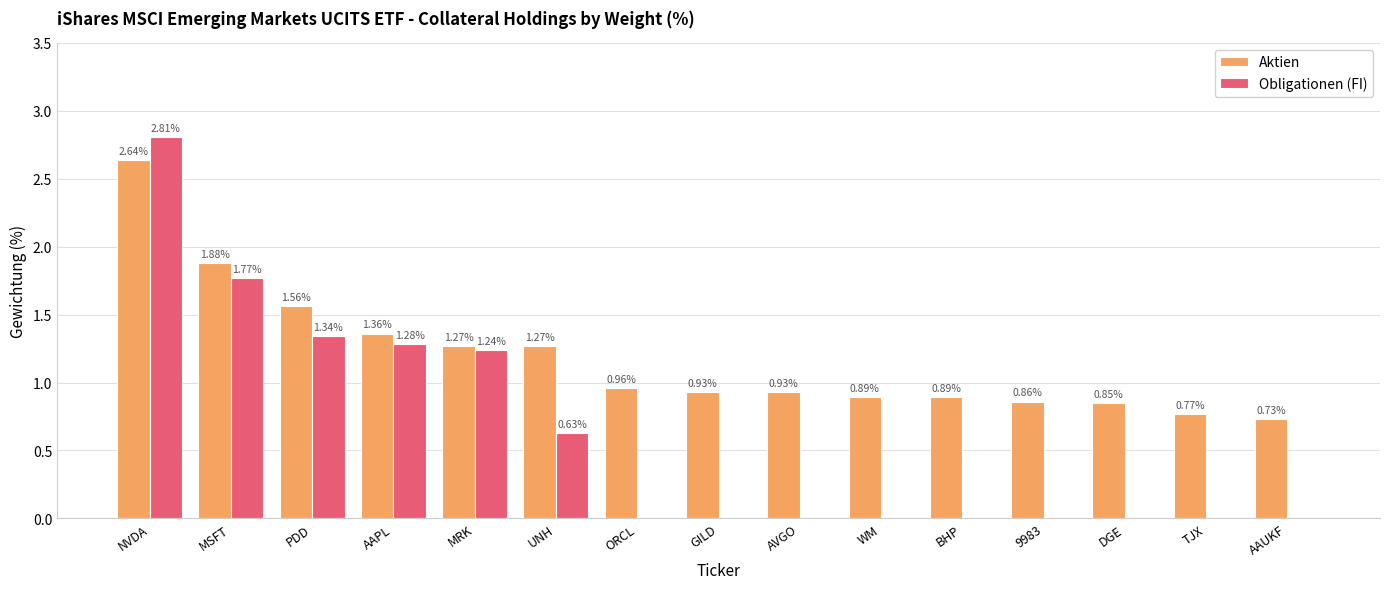

The value of Obligationen (FI) at DGE is 0.0. True or false?

True